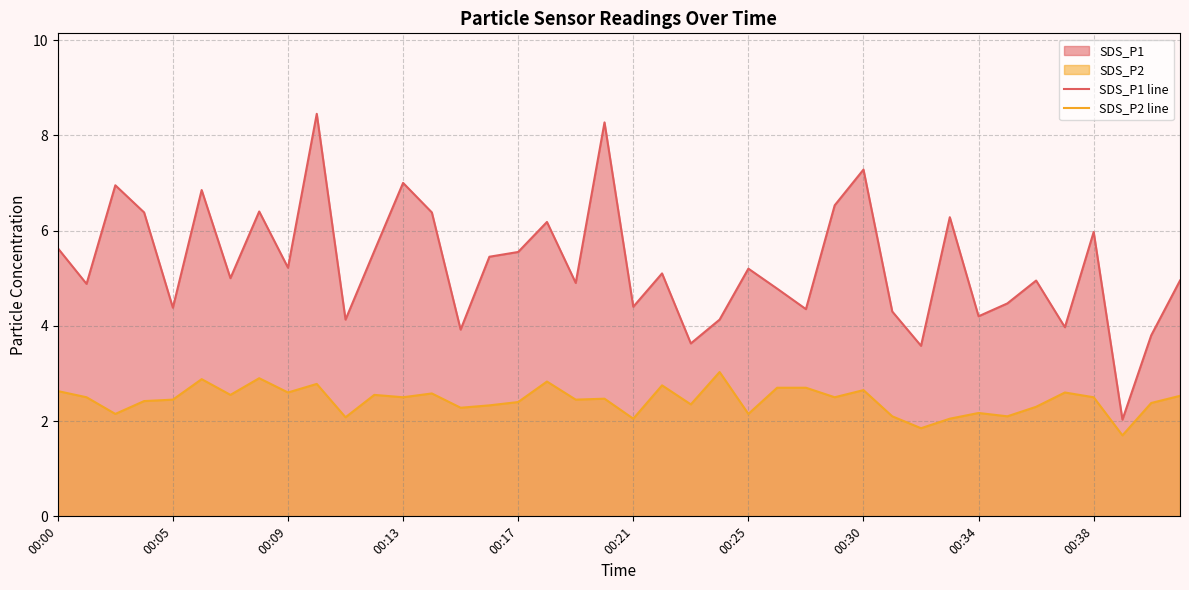

Reading left to right, extract all data points from this chart.

SDS_P1 line: 5.6	4.9	7.0	6.4	4.4	6.8	5.0	6.4	5.2	8.4	4.1	5.6	7.0	6.4	3.9	5.5	5.5	6.2	4.9	8.3	4.4	5.1	3.6	4.1	5.2	4.8	4.3	6.5	7.3	4.3	3.6	6.3	4.2	4.5	5.0	4.0	6.0	2.0	3.8	5.0
SDS_P2 line: 2.6	2.5	2.1	2.4	2.5	2.9	2.5	2.9	2.6	2.8	2.1	2.5	2.5	2.6	2.3	2.3	2.4	2.8	2.5	2.5	2.0	2.8	2.4	3.0	2.1	2.7	2.7	2.5	2.6	2.1	1.9	2.0	2.2	2.1	2.3	2.6	2.5	1.7	2.4	2.5